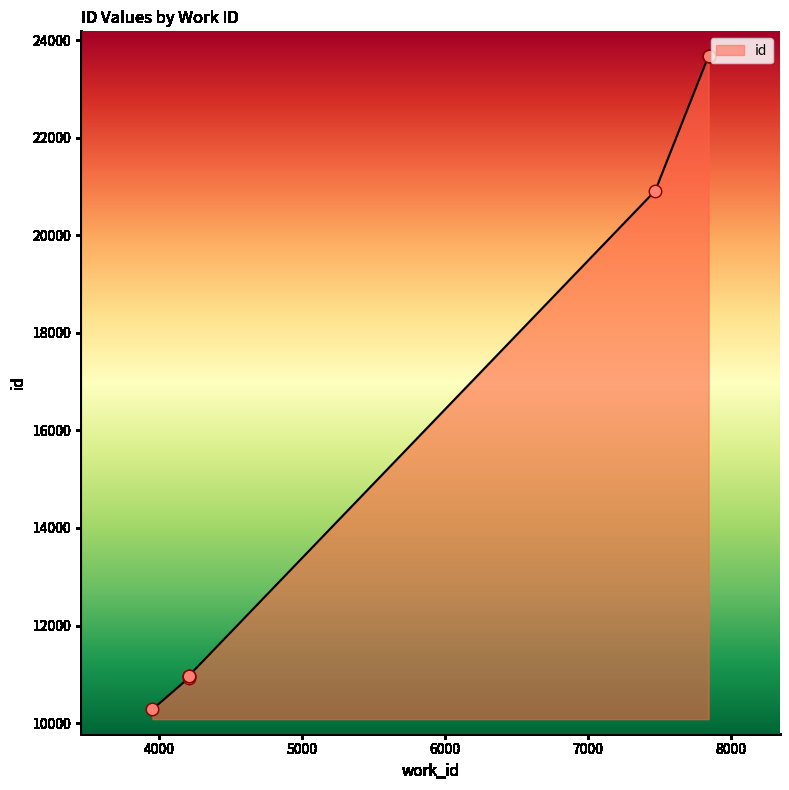

What is the change in value from 4209 to 7846?

+12750